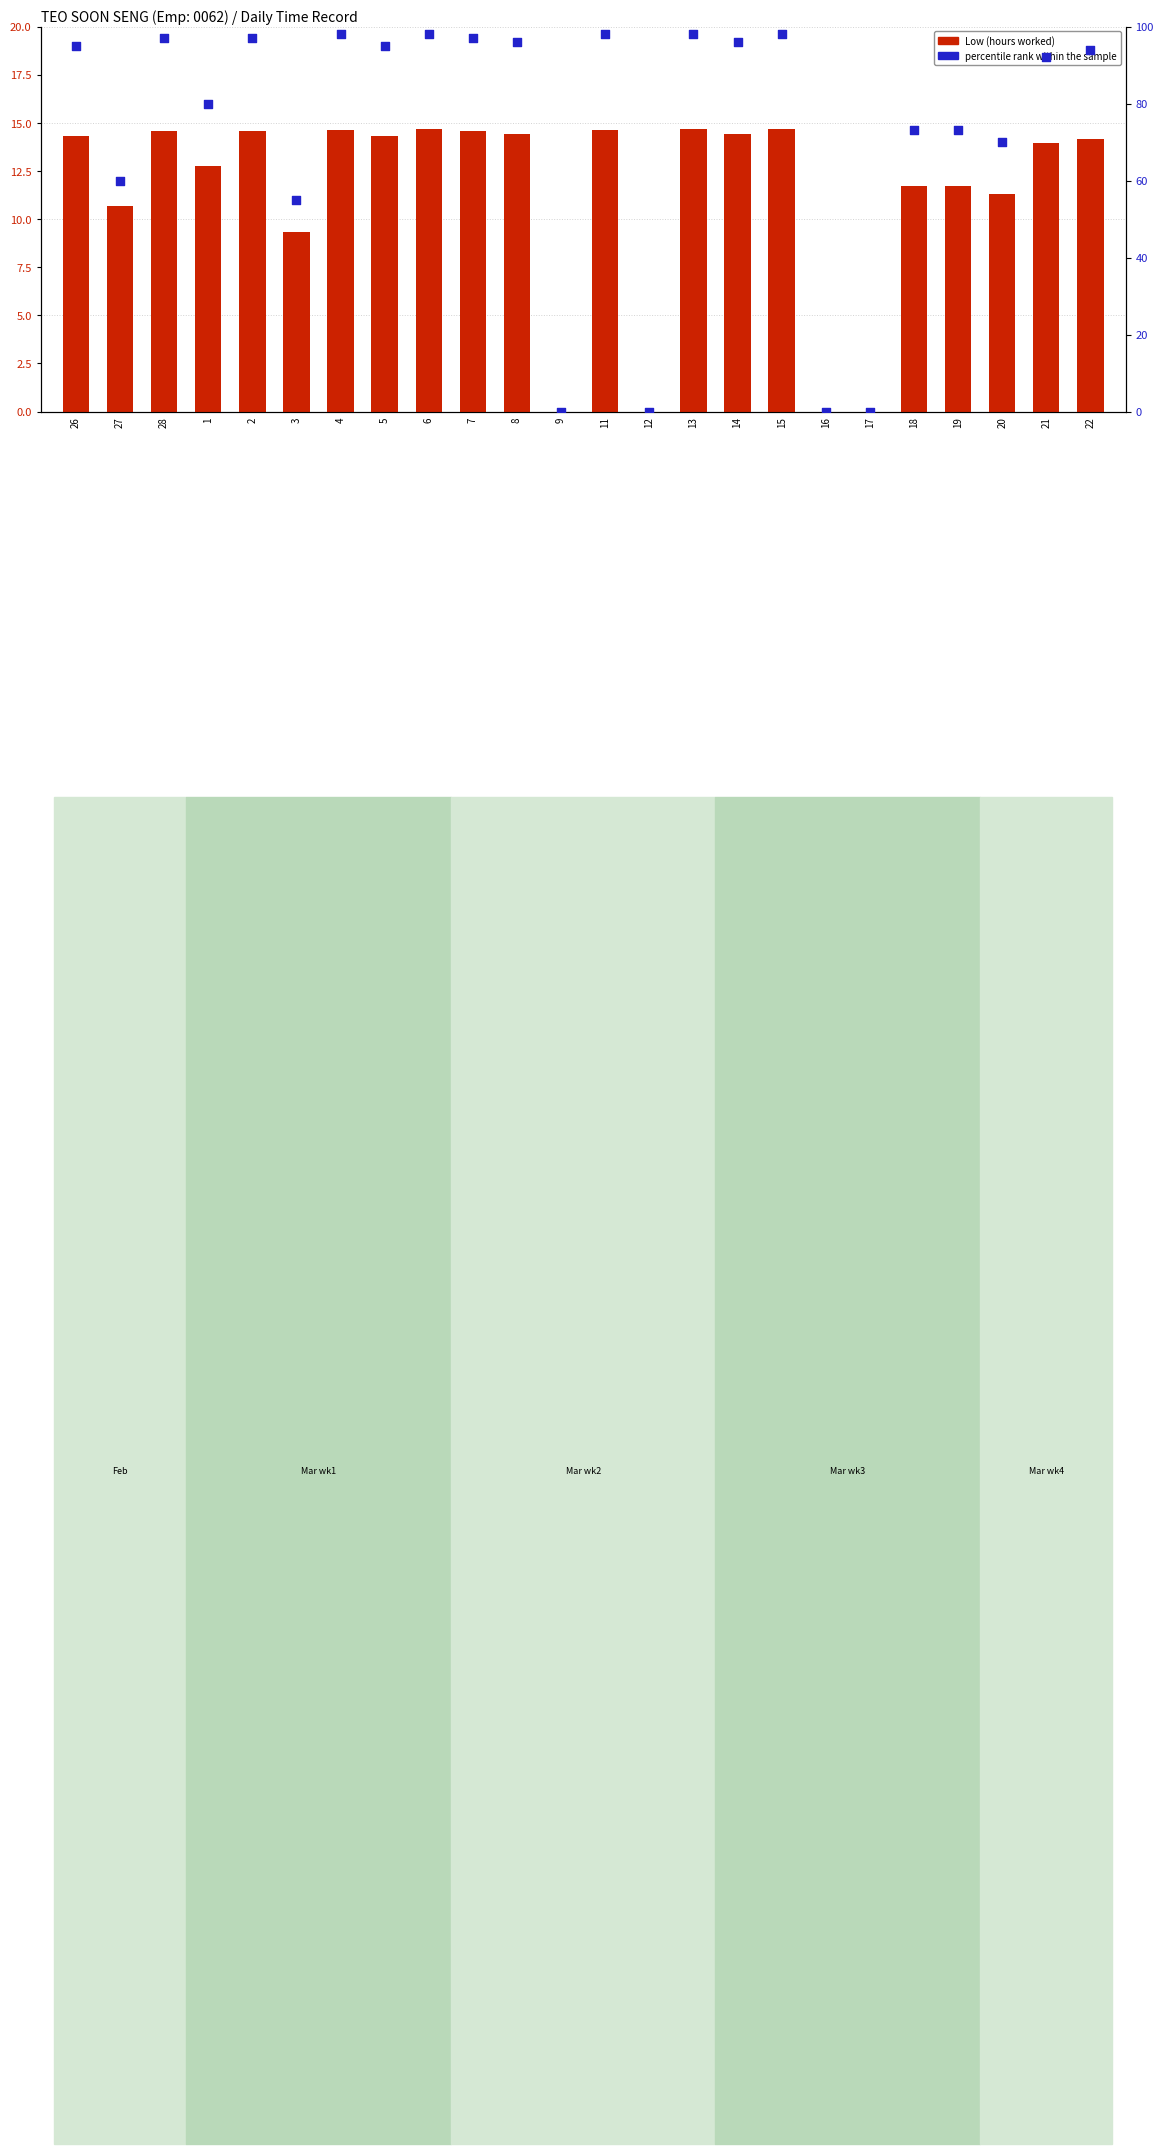

What is the total value across all series at 21?

106.0